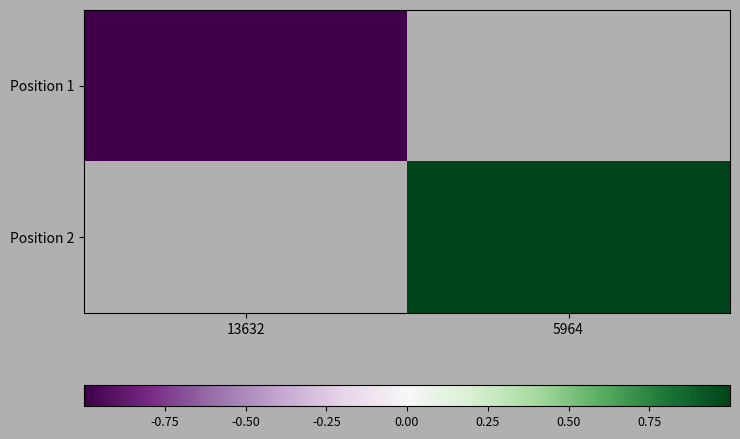

At which category does the chart reach its minimum across all series?

13632